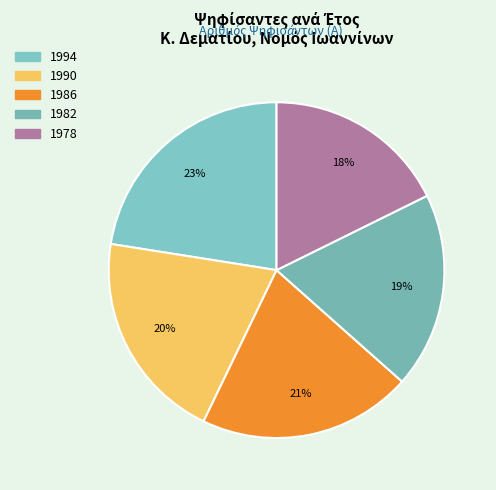

To the nearest percent, what is the average slice percentage?

20%